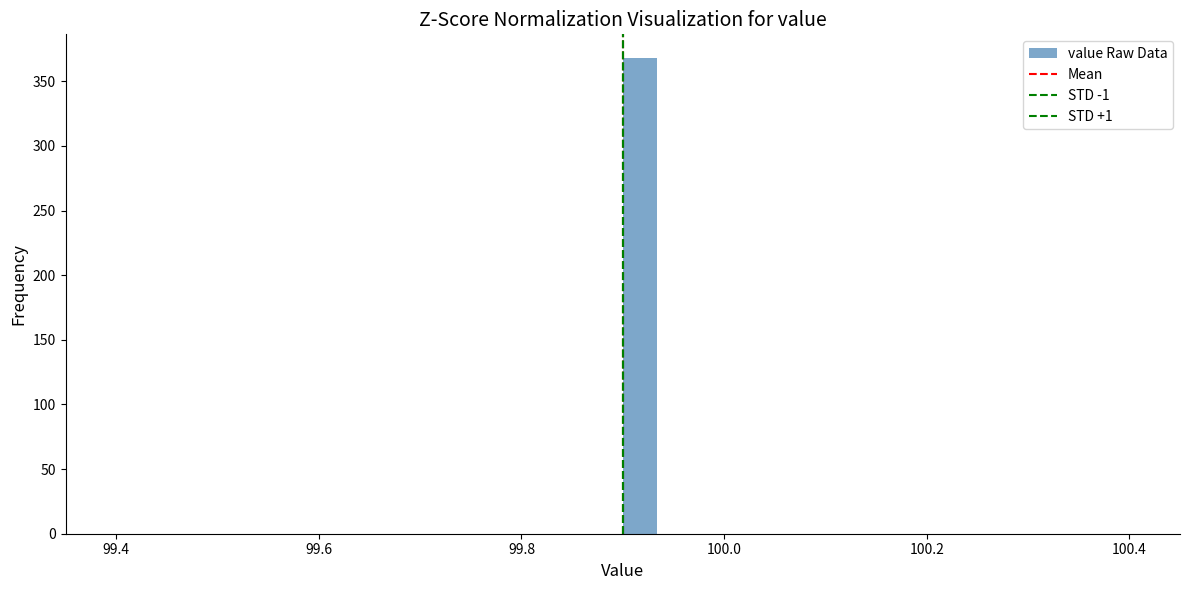

Read against the x-axis, roughly where is the centre of the tallest bar?

99.92